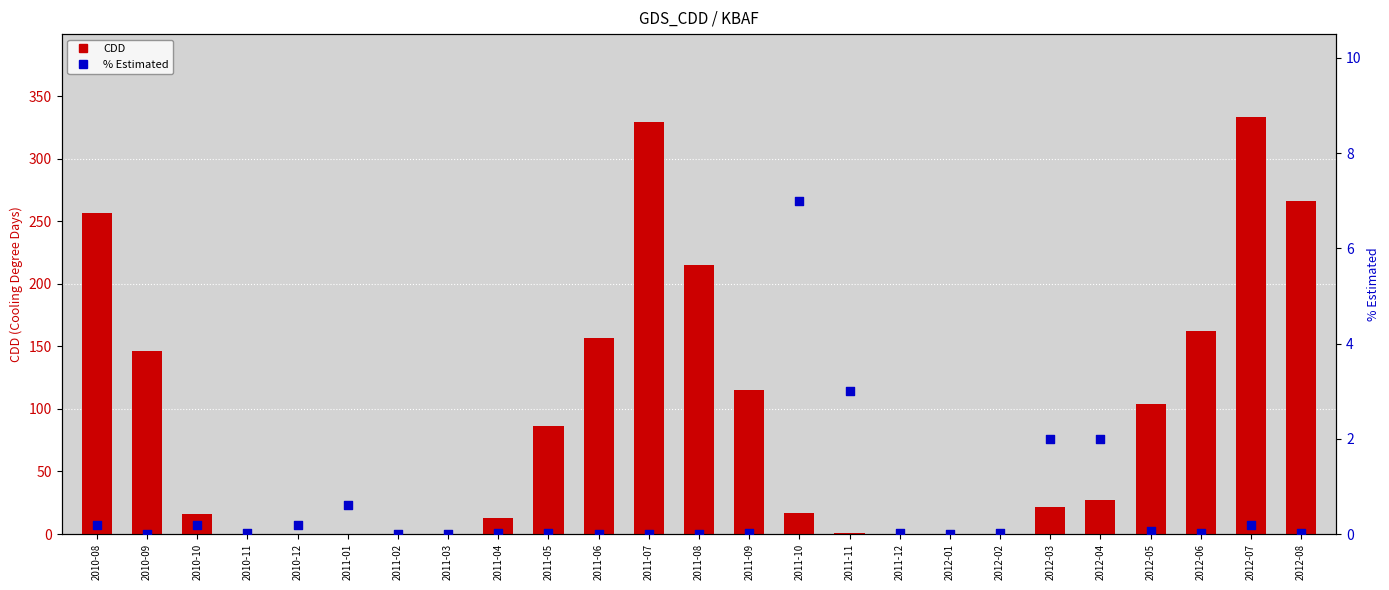

What is the total value across all series at 2011-09?

115.0